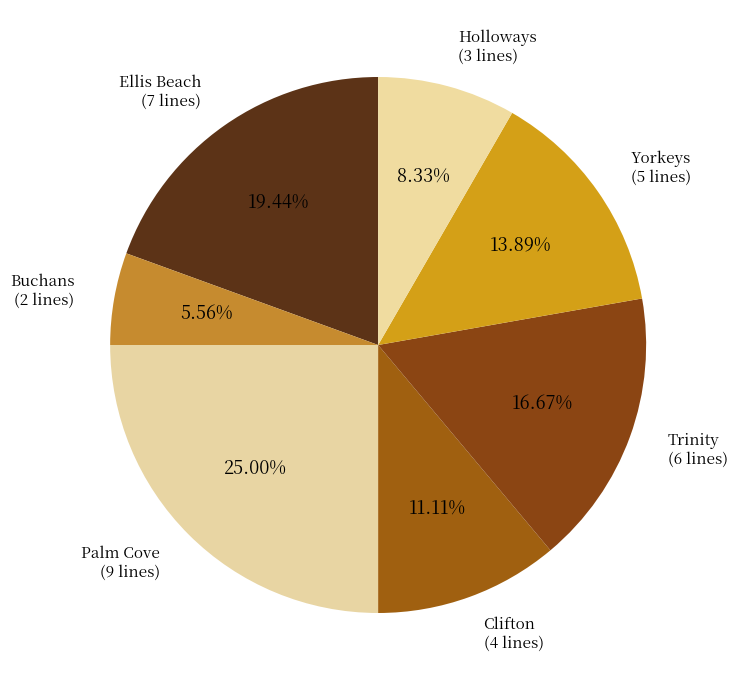

What is the largest slice in the pie chart?

Palm Cove